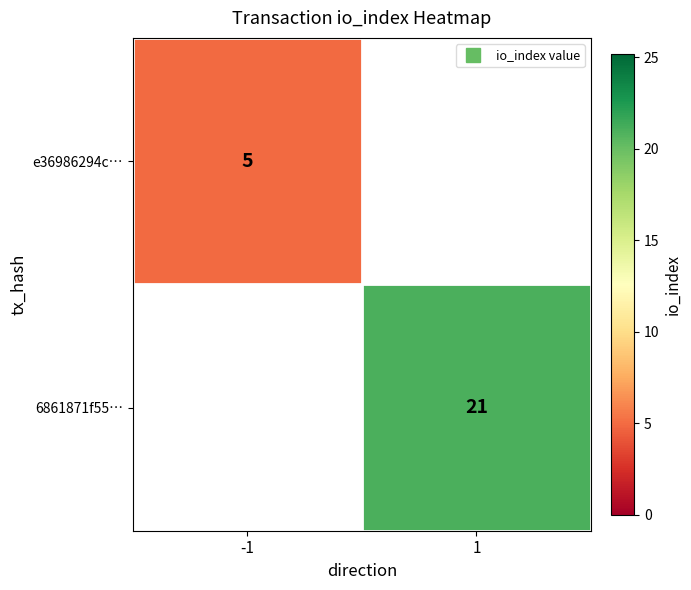

What is the greatest value displayed?

21.0